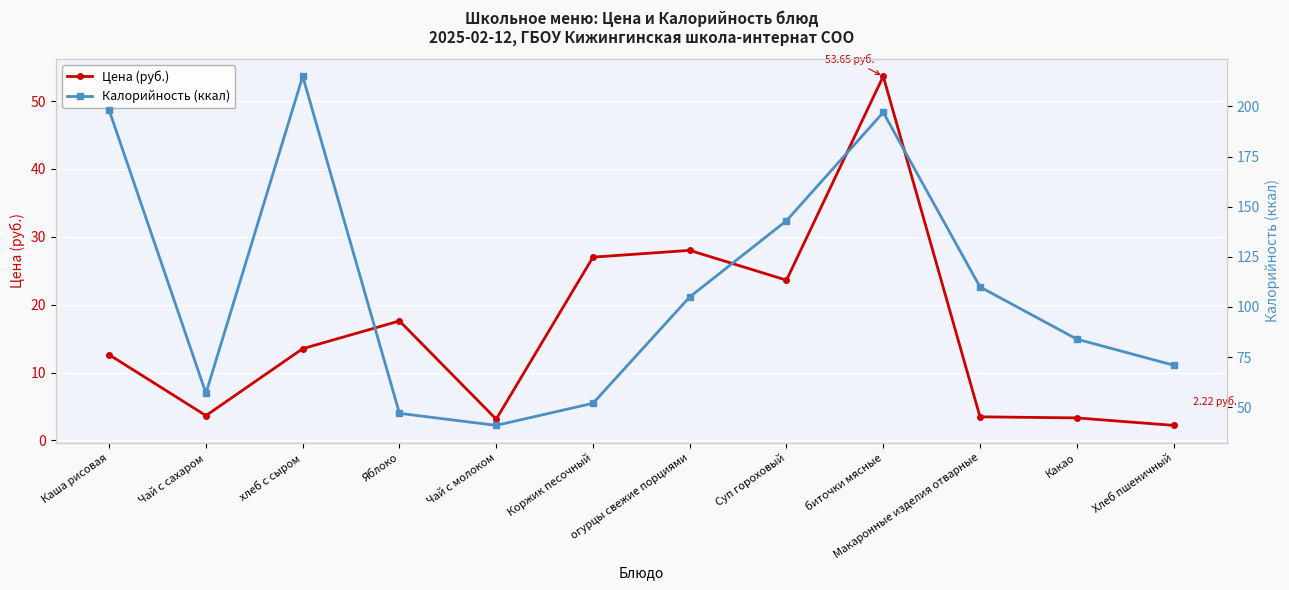

What is the value of the Калорийность (ккал) point at the 9th from the left?

197.0